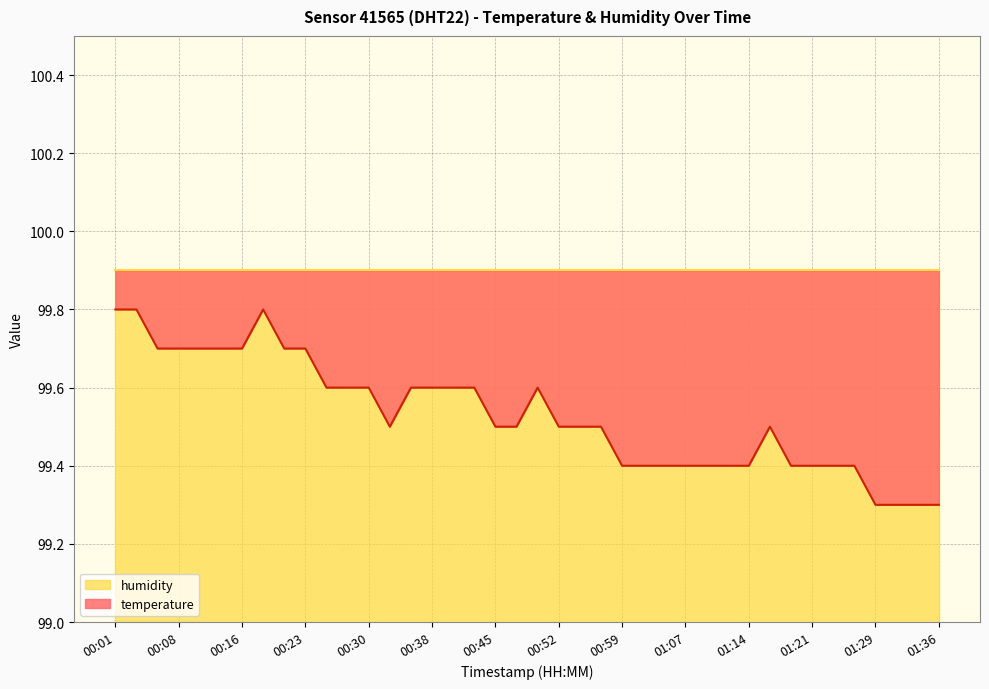

What is the difference between the maximum and minimum values?

0.5